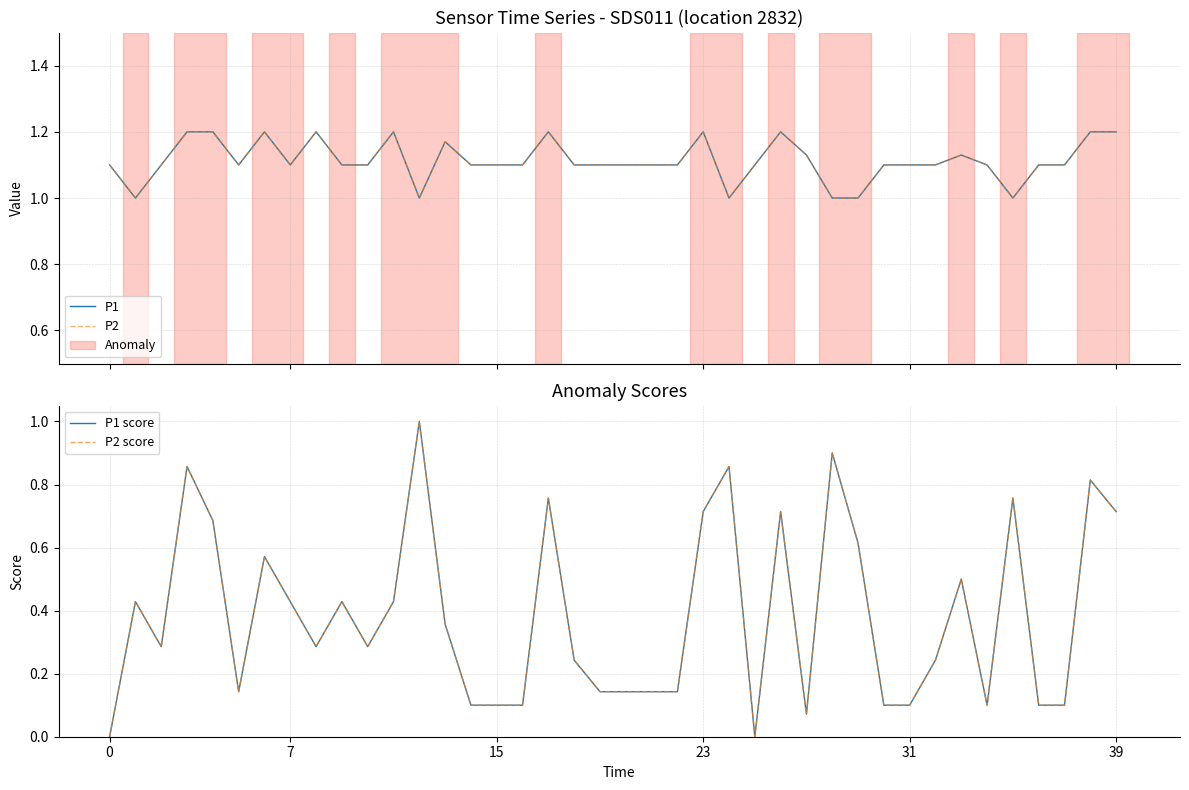

What is the difference between the second highest and minimum values in the P2 score series?

0.9